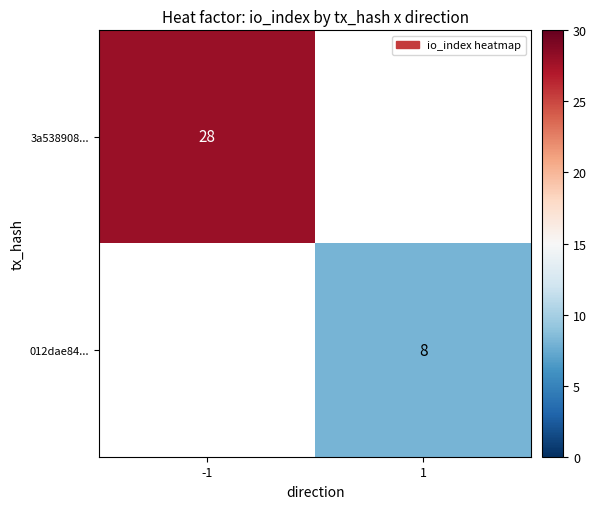

Is the value of 3a538908... at -1 greater than the value of 012dae84... at 1?

Yes